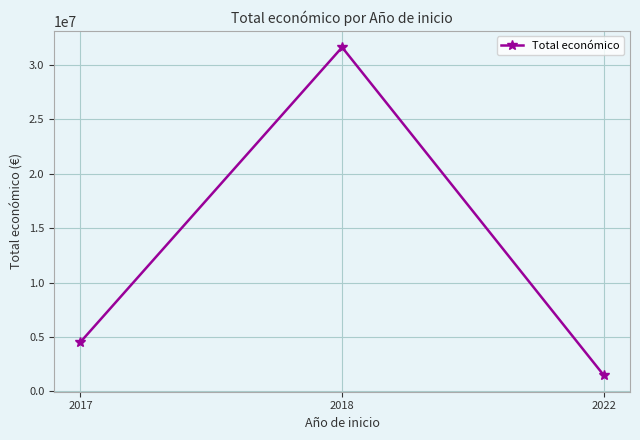

What is the average value?

12541173